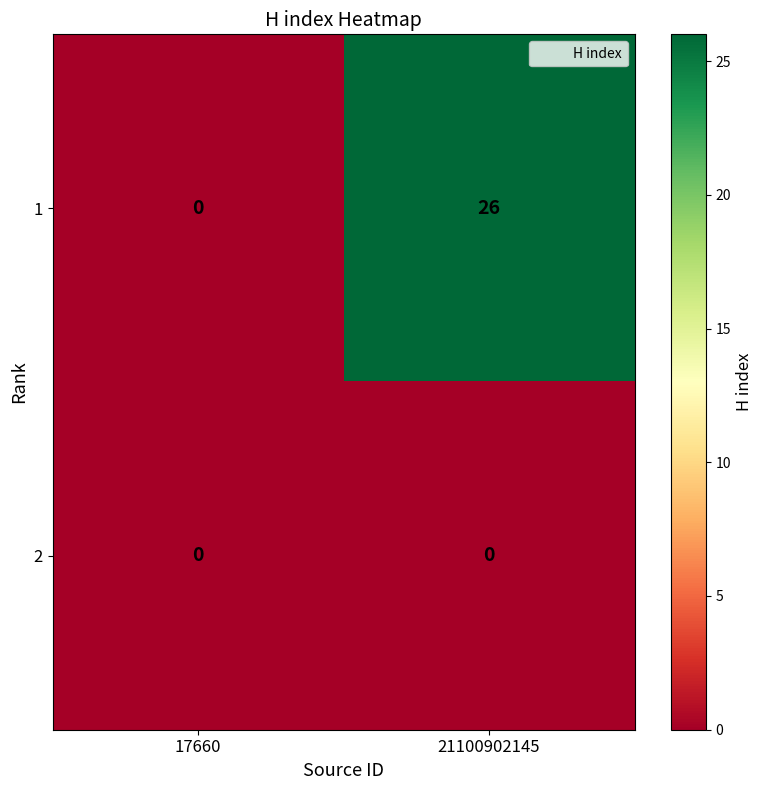

Which category has the highest value across all series?

21100902145